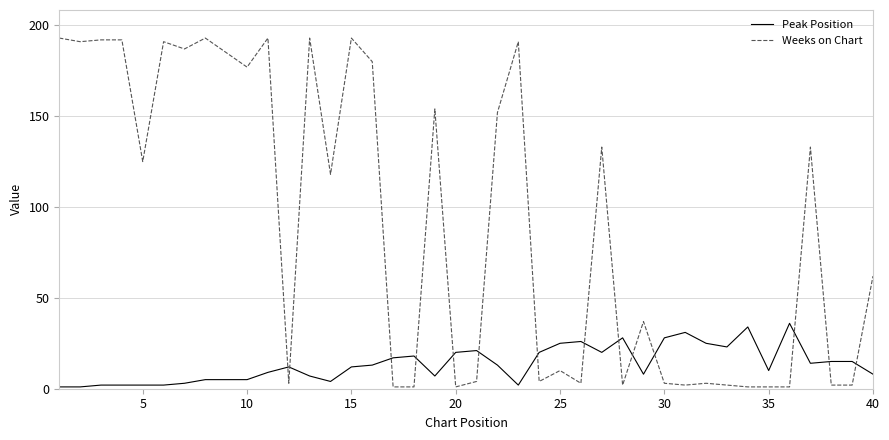

Which series ends up on top after the final intersection of Peak Position and Weeks on Chart?

Weeks on Chart